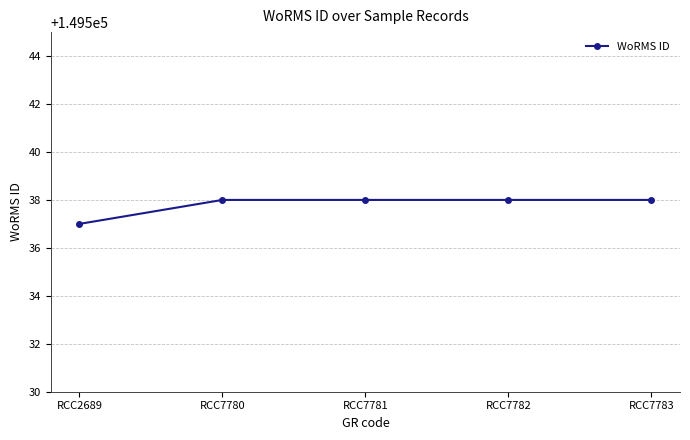

Approximately how many times larger is the value at RCC7781 compared to RCC7782?

1.0